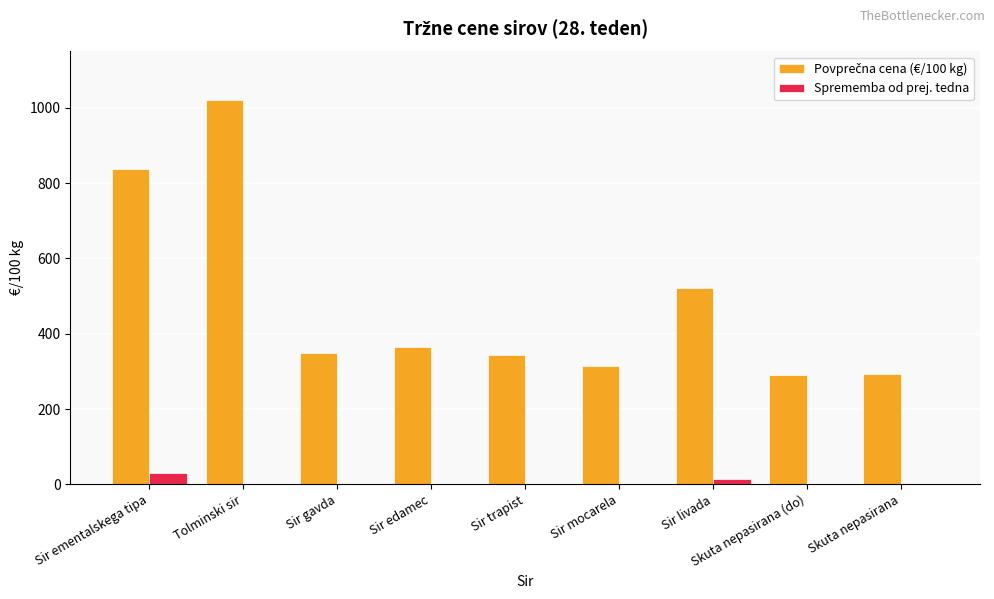

At how many categories does at least one series exceed 874?

1